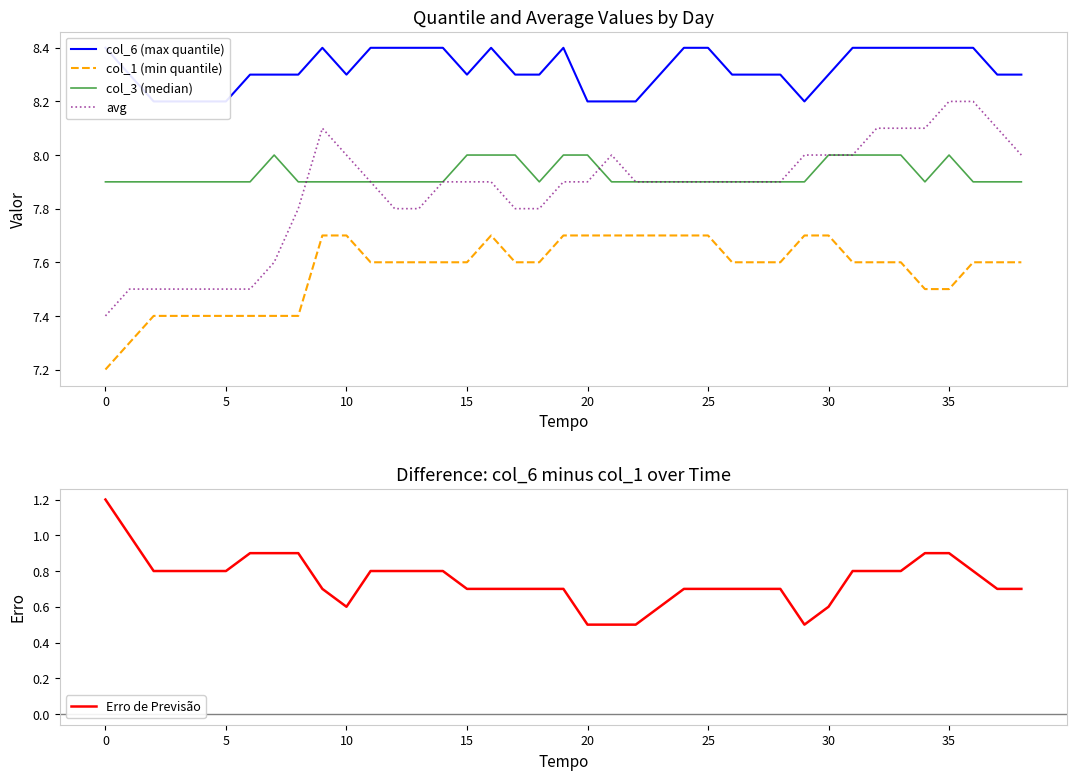

The value of col_6 (max quantile) at 25 is 8.4. True or false?

True